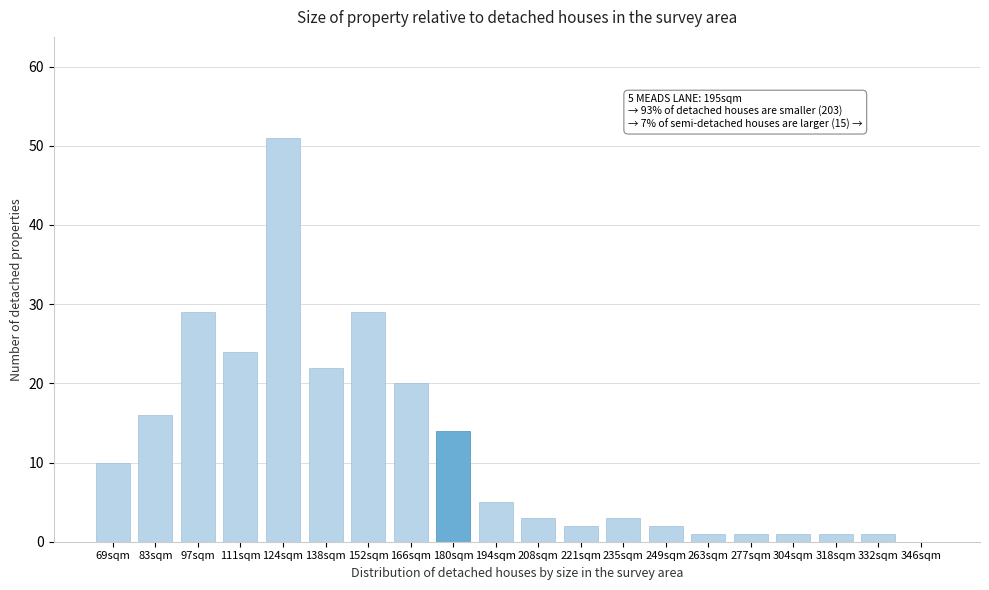

Reading right to left, extract all data points from this chart.

346sqm=0	332sqm=1	318sqm=1	304sqm=1	277sqm=1	263sqm=1	249sqm=2	235sqm=3	221sqm=2	208sqm=3	194sqm=5	180sqm=14	166sqm=20	152sqm=29	138sqm=22	124sqm=51	111sqm=24	97sqm=29	83sqm=16	69sqm=10